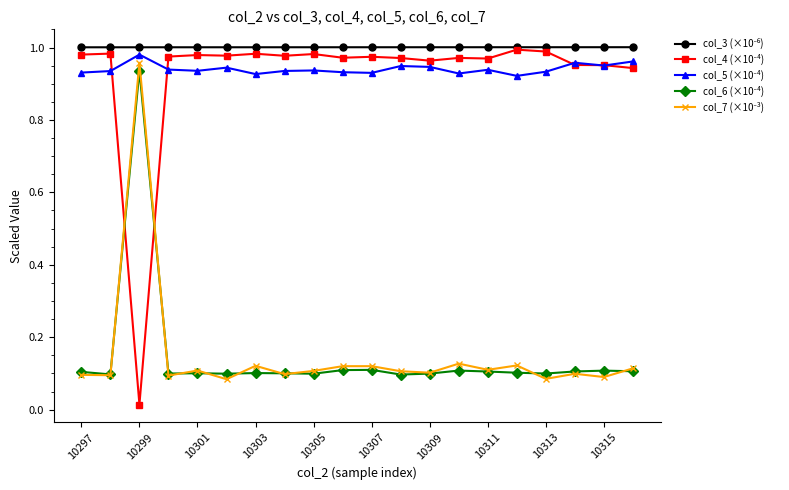

At how many categories does at least one series exceed 0?

20